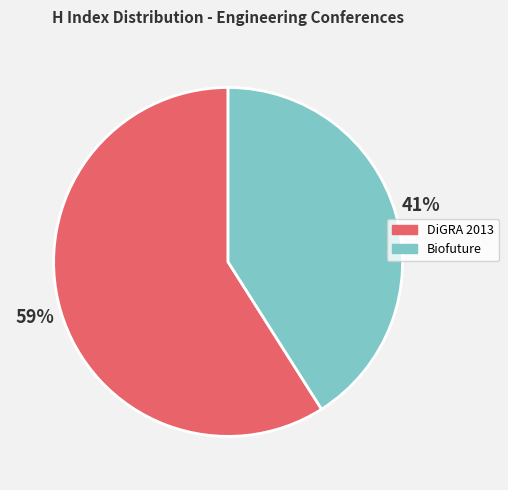

To the nearest percent, what is the average slice percentage?

50%